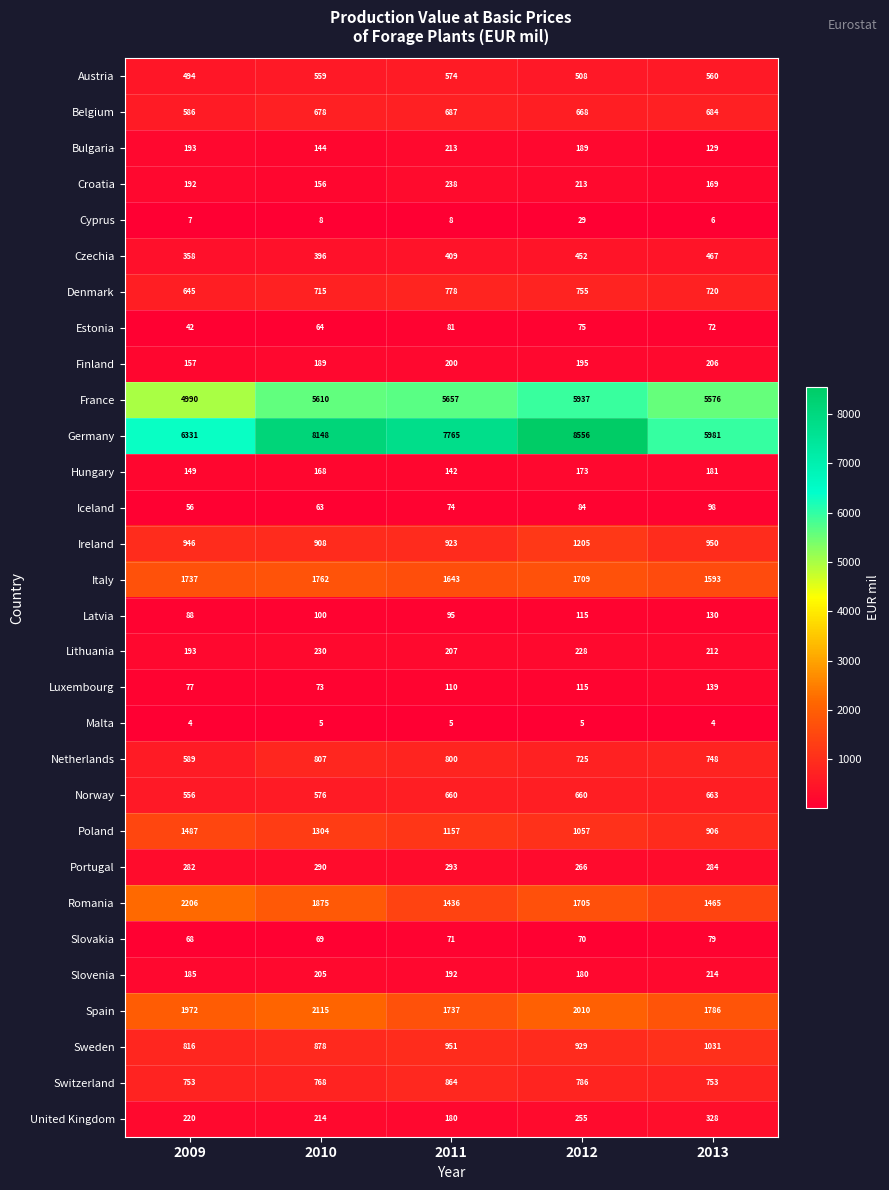

What is the difference between the maximum and minimum values in the Czechia series?

109